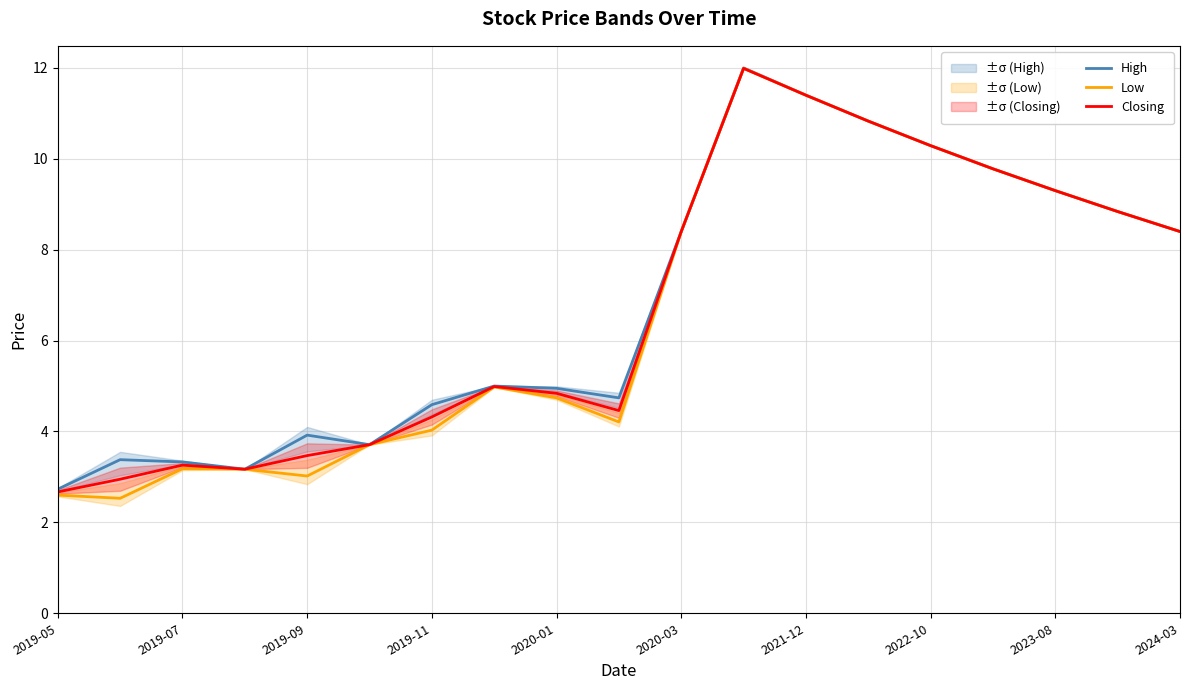

What value does the High series have at 15?

9.8